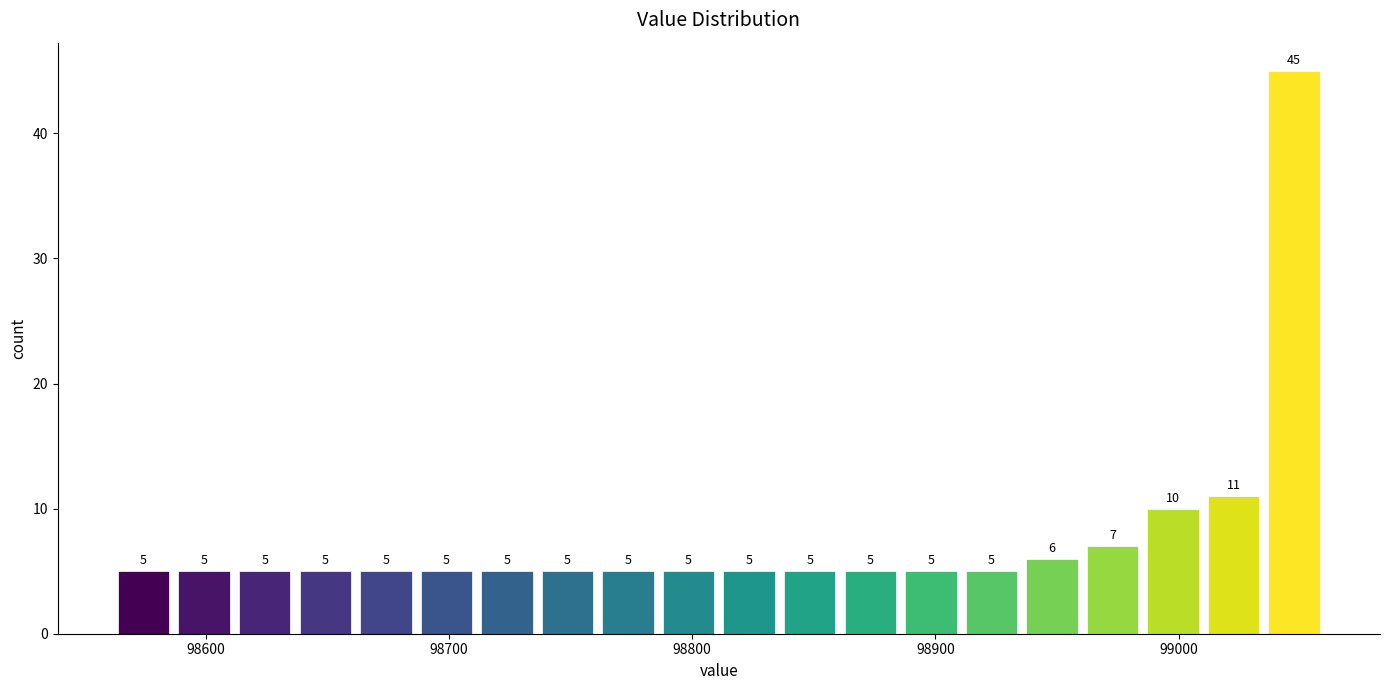

Read against the x-axis, roughly where is the centre of the tallest bar?

99050